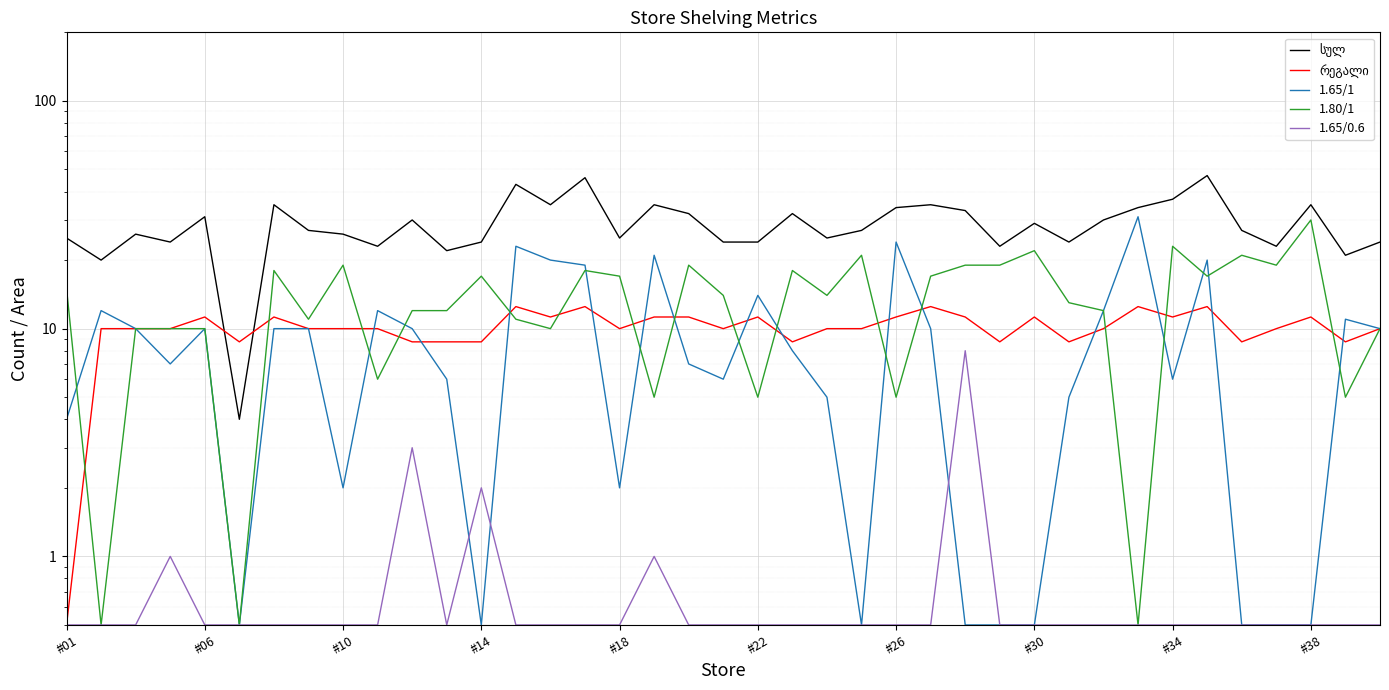

What is the difference between the maximum and second lowest values in the 1.65/1 series?

30.5